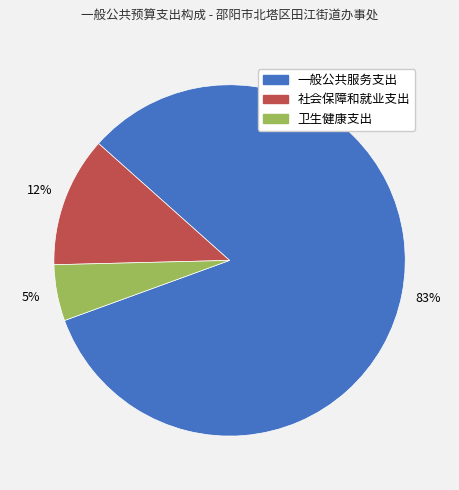

Does 一般公共服务支出 account for over 50% of the chart?

Yes